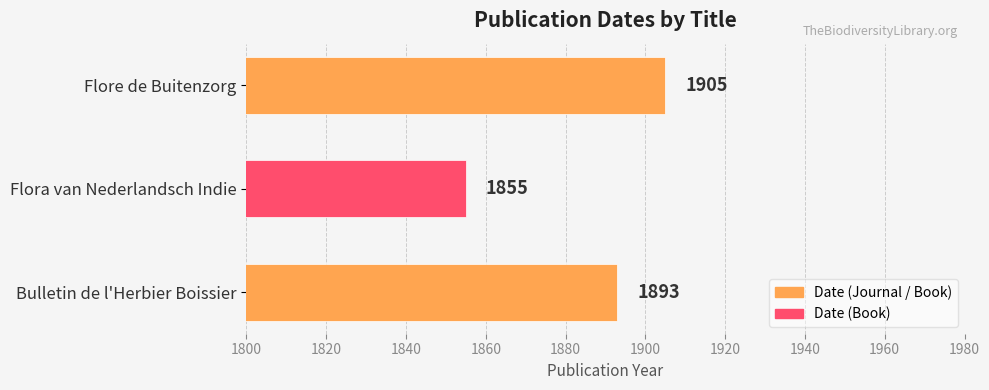

Which has a higher value, Bulletin de l'Herbier Boissier or Flore de Buitenzorg?

Flore de Buitenzorg